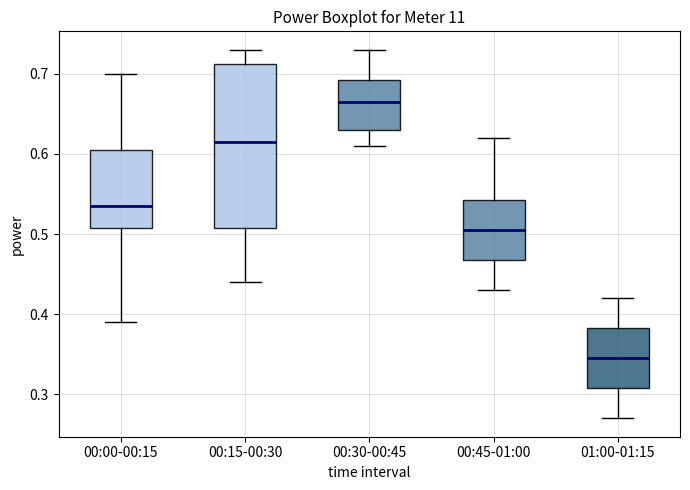

Reading left to right, read every box against the y-axis: the position of its median line, the range the box covers, and the ends of its whiskers. The values are not printed on the chart, so give them approximately, as read against the axis.

00:00-00:15: median 0.54, box 0.51 to 0.61, whiskers 0.39 to 0.70
00:15-00:30: median 0.62, box 0.51 to 0.71, whiskers 0.44 to 0.73
00:30-00:45: median 0.67, box 0.63 to 0.69, whiskers 0.61 to 0.73
00:45-01:00: median 0.51, box 0.47 to 0.54, whiskers 0.43 to 0.62
01:00-01:15: median 0.35, box 0.31 to 0.38, whiskers 0.27 to 0.42